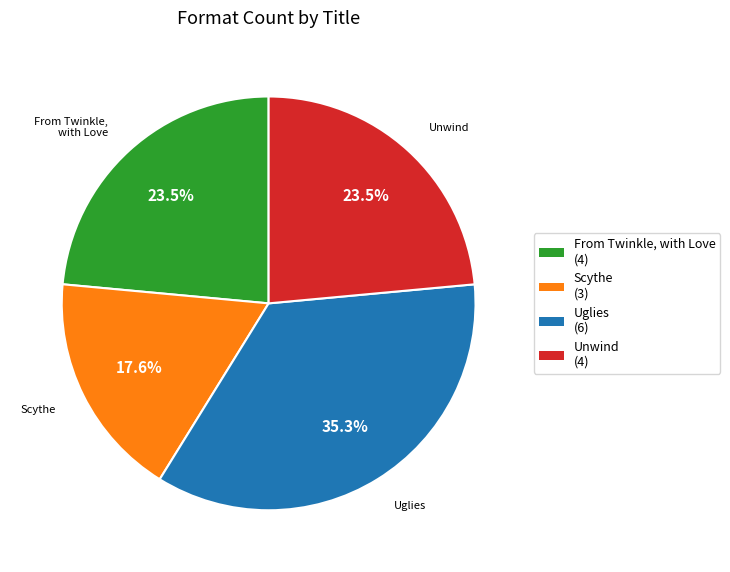

Combined, do Scythe (3) and Uglies (6) account for over 50%?

Yes